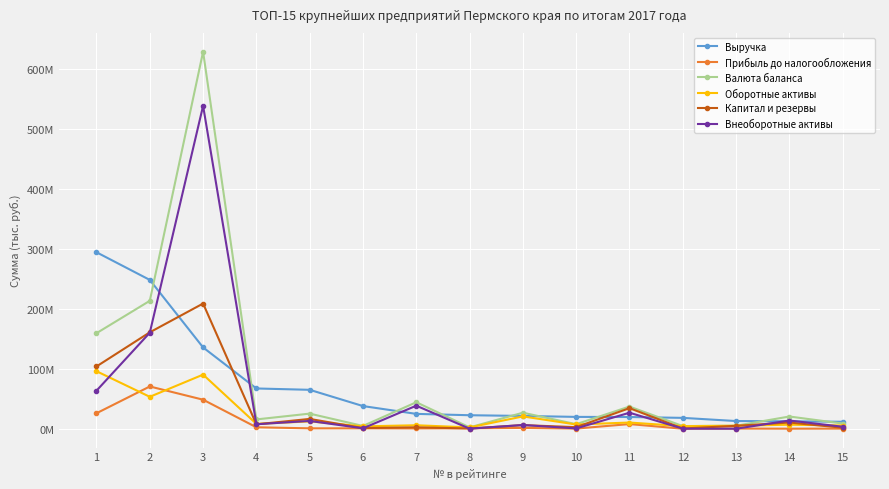

What are all the series names shown in the legend?

Выручка, Прибыль до налогообложения, Валюта баланса, Оборотные активы, Капитал и резервы, Внеоборотные активы